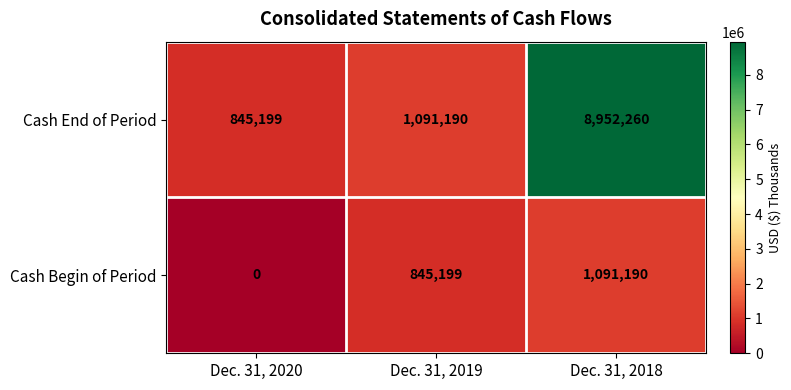

Rank the series by their average value, from lowest to highest.

Cash Begin of Period, Cash End of Period